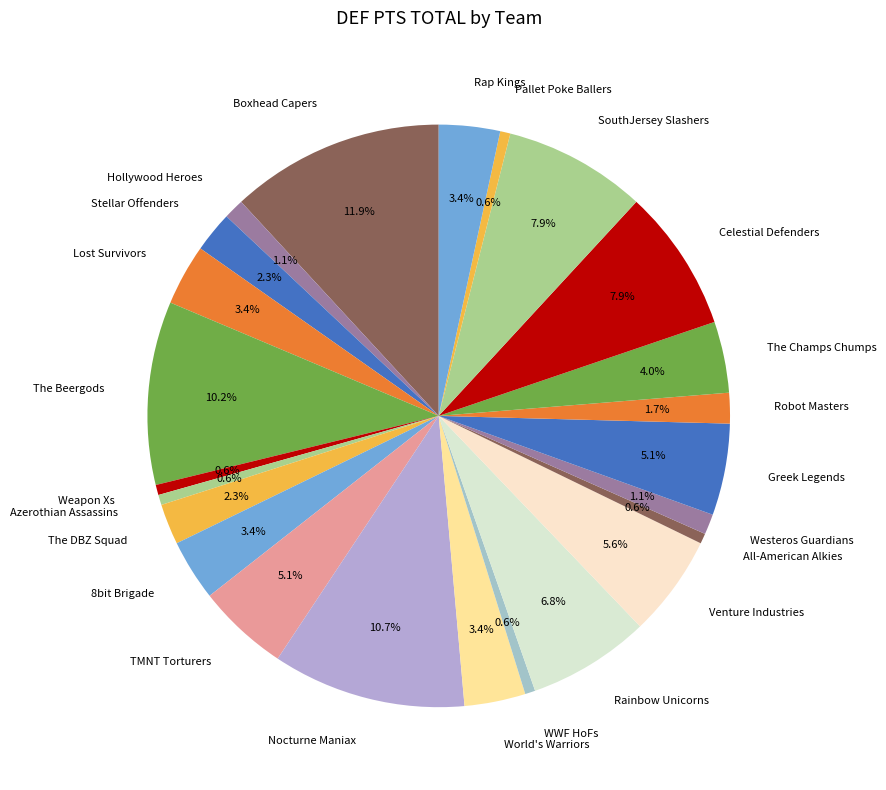

Is there a majority slice in this chart?

No